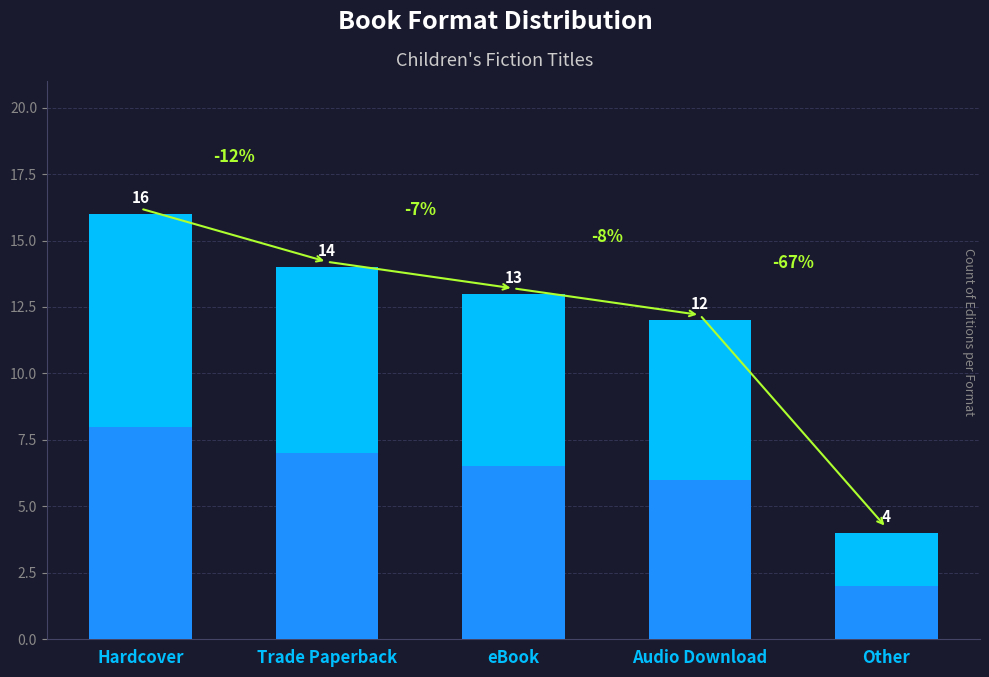

Approximately how many times larger is the value at Other compared to Audio Download?

0.3